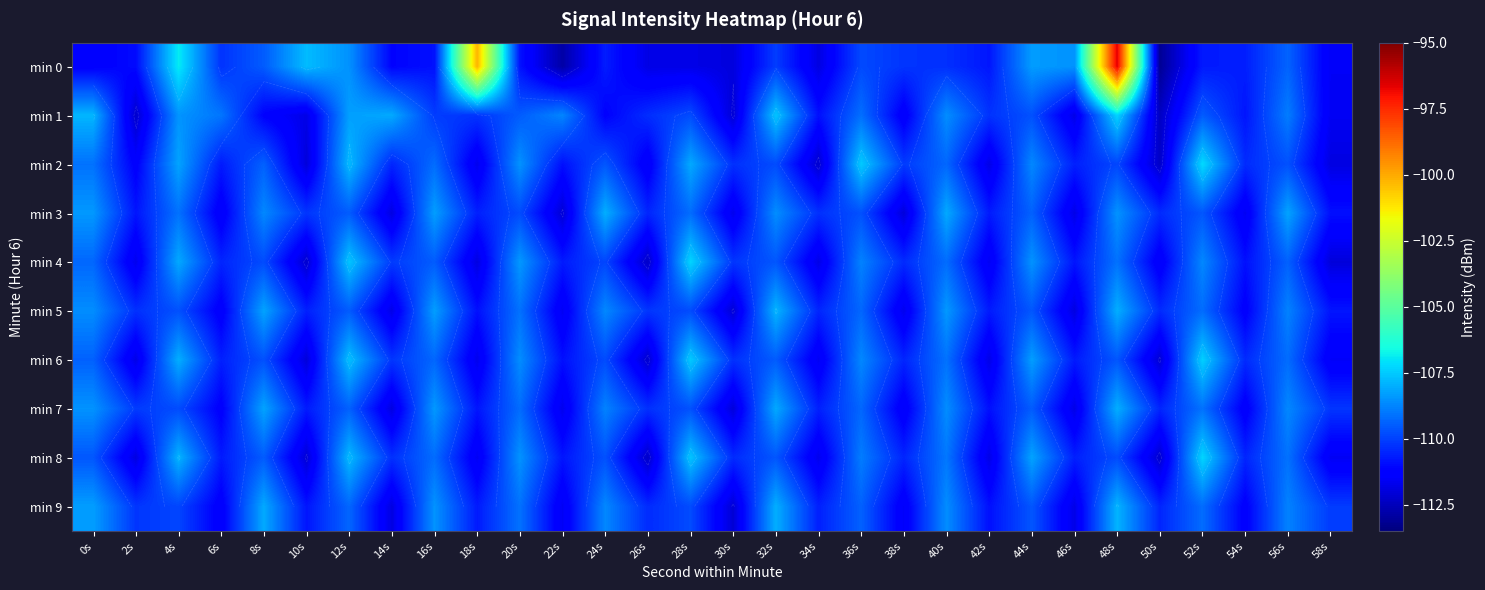

At which category is the sum across all series the highest?

48s